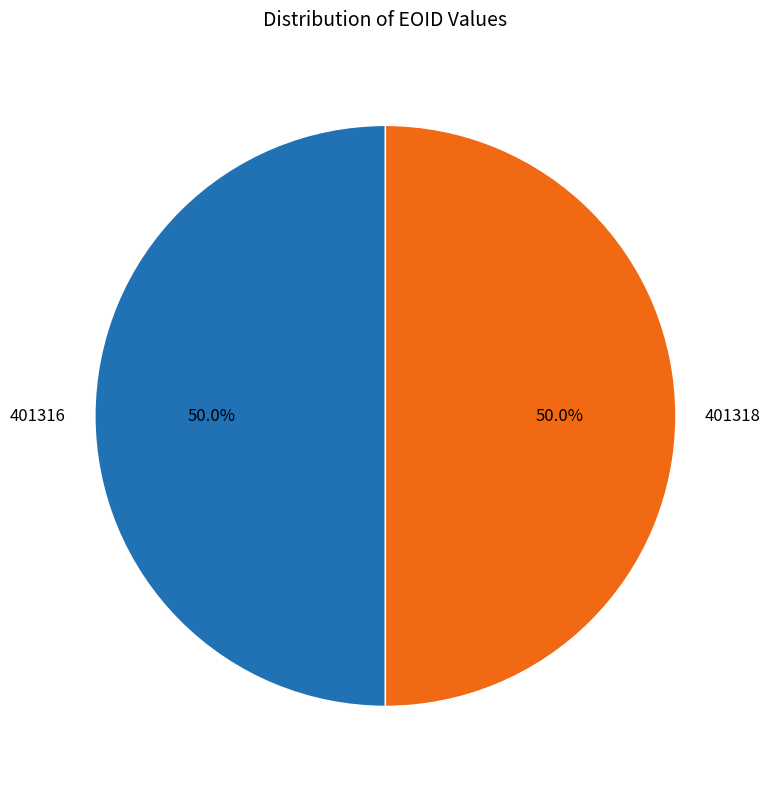

To the nearest percent, what percentage of the pie is 401316?

50%